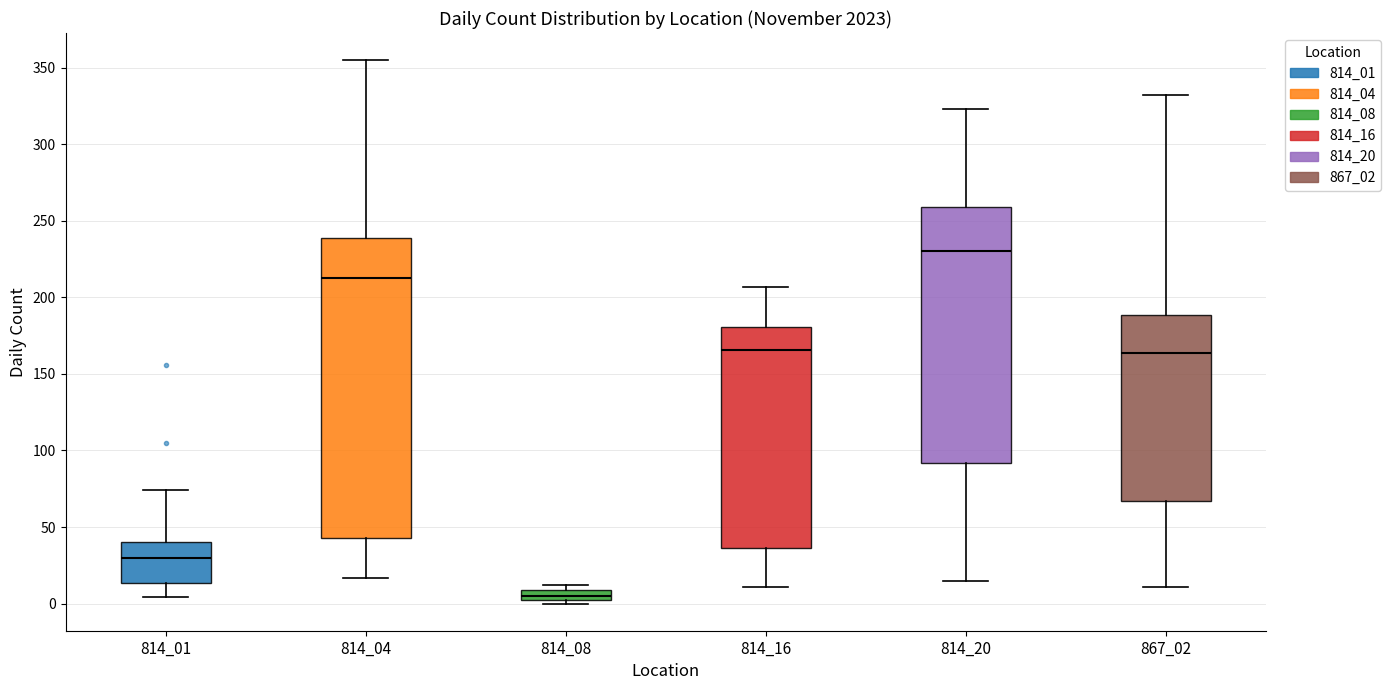

Where is the lower edge of the box at x = 814_01 on the y-axis? The values are not printed on the chart, so give them approximately, as read against the axis.

15